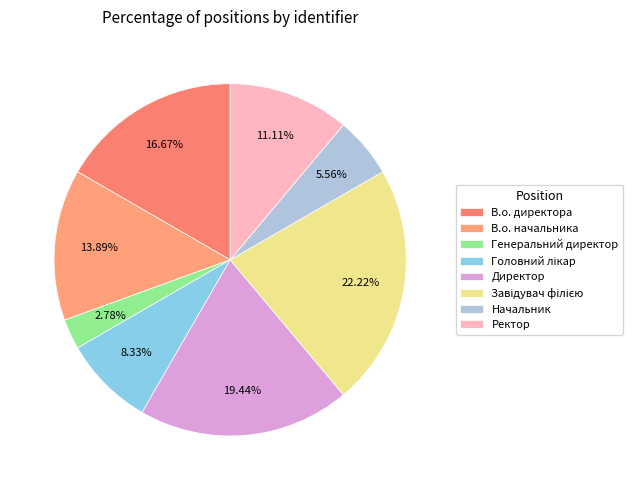

Count the number of slices in the pie.

8